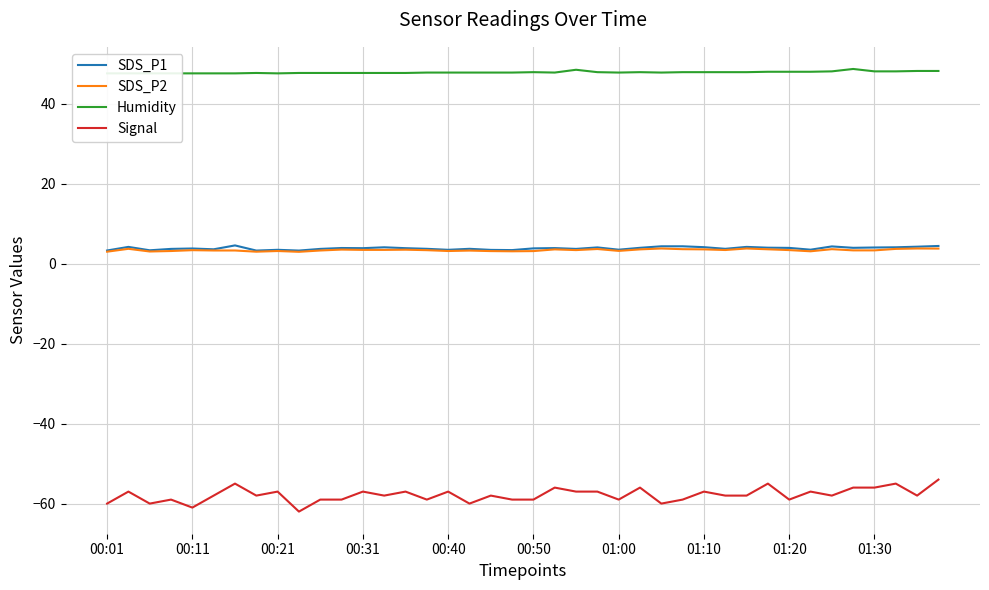

Reading right to left, extract all data points from this chart.

SDS_P1: 4.4	4.2	4.1	4.0	4.0	4.3	3.5	4.0	4.0	4.2	3.7	4.1	4.3	4.3	4.0	3.5	4.1	3.7	3.9	3.8	3.4	3.5	3.7	3.5	3.7	3.9	4.1	3.9	3.9	3.7	3.3	3.5	3.3	4.6	3.6	3.8	3.7	3.4	4.2	3.3
SDS_P2: 3.8	3.8	3.7	3.3	3.3	3.6	3.1	3.4	3.6	3.8	3.4	3.6	3.6	3.8	3.6	3.2	3.7	3.4	3.6	3.1	3.1	3.1	3.3	3.2	3.4	3.5	3.5	3.5	3.5	3.3	3.0	3.2	3.0	3.3	3.3	3.4	3.2	3.0	3.7	3.0
Humidity: 48.2	48.2	48.1	48.1	48.7	48.1	48.0	48.0	48.0	47.9	47.9	47.9	47.9	47.8	47.9	47.8	47.9	48.5	47.8	47.9	47.8	47.8	47.8	47.8	47.8	47.7	47.7	47.7	47.7	47.7	47.7	47.6	47.7	47.6	47.6	47.6	47.6	47.6	47.6	47.6
Signal: -54.0	-58.0	-55.0	-56.0	-56.0	-58.0	-57.0	-59.0	-55.0	-58.0	-58.0	-57.0	-59.0	-60.0	-56.0	-59.0	-57.0	-57.0	-56.0	-59.0	-59.0	-58.0	-60.0	-57.0	-59.0	-57.0	-58.0	-57.0	-59.0	-59.0	-62.0	-57.0	-58.0	-55.0	-58.0	-61.0	-59.0	-60.0	-57.0	-60.0